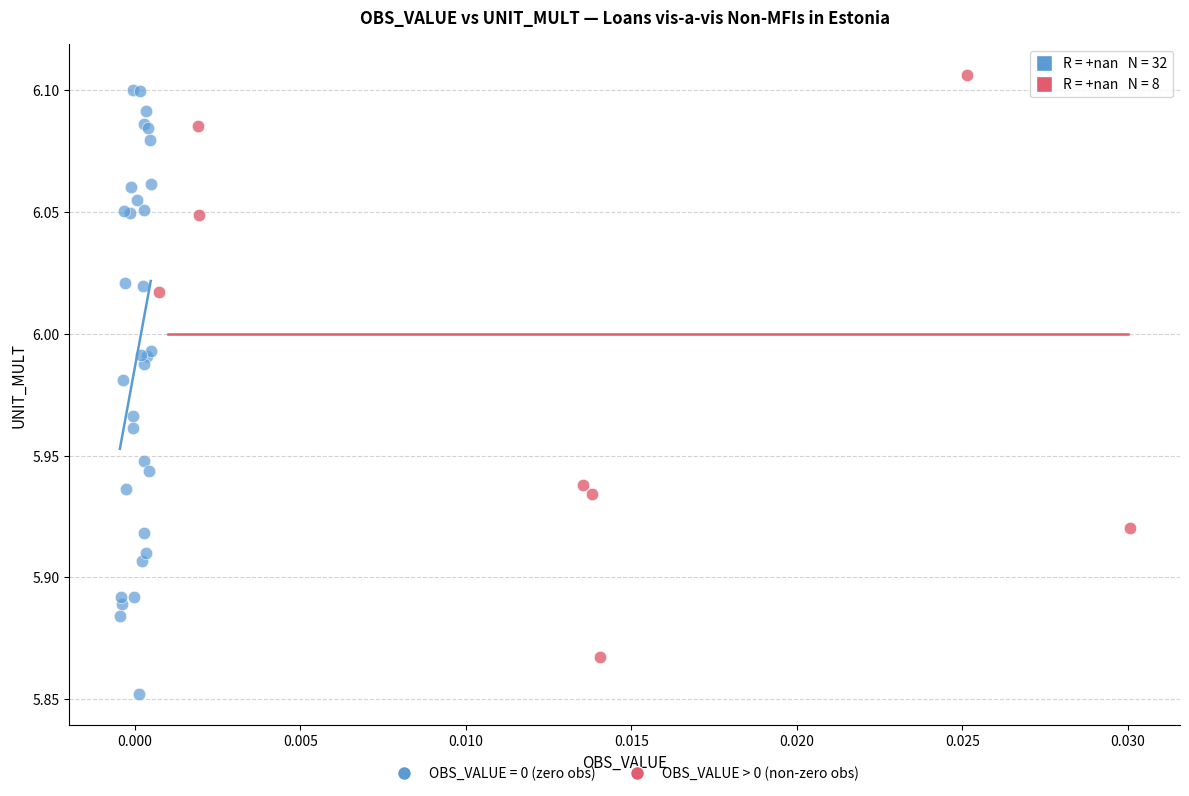

Which series reaches the minimum Y coordinate?

OBS_VALUE = 0 (zero obs)